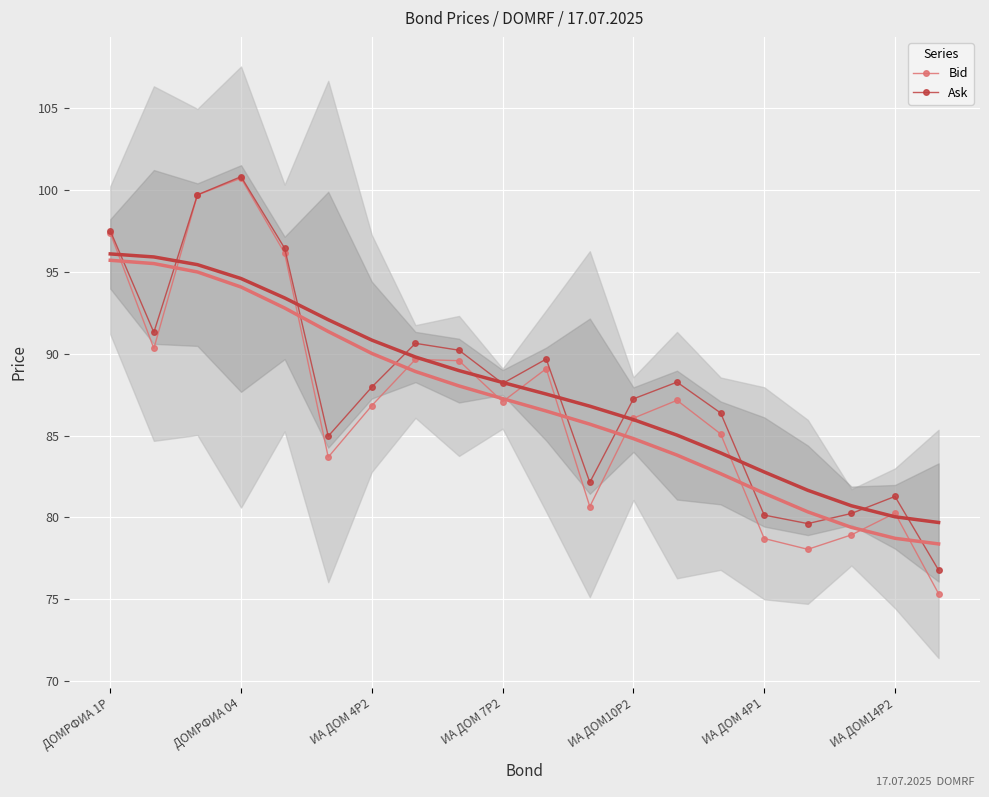

True or false: Ask and Bid intersect in this chart.

False